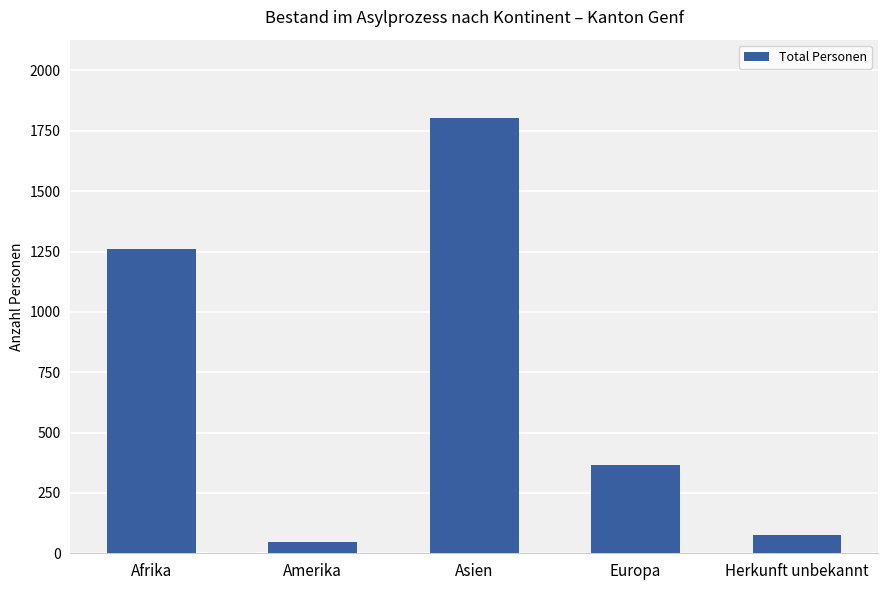

Does the chart contain stacked bars?

No